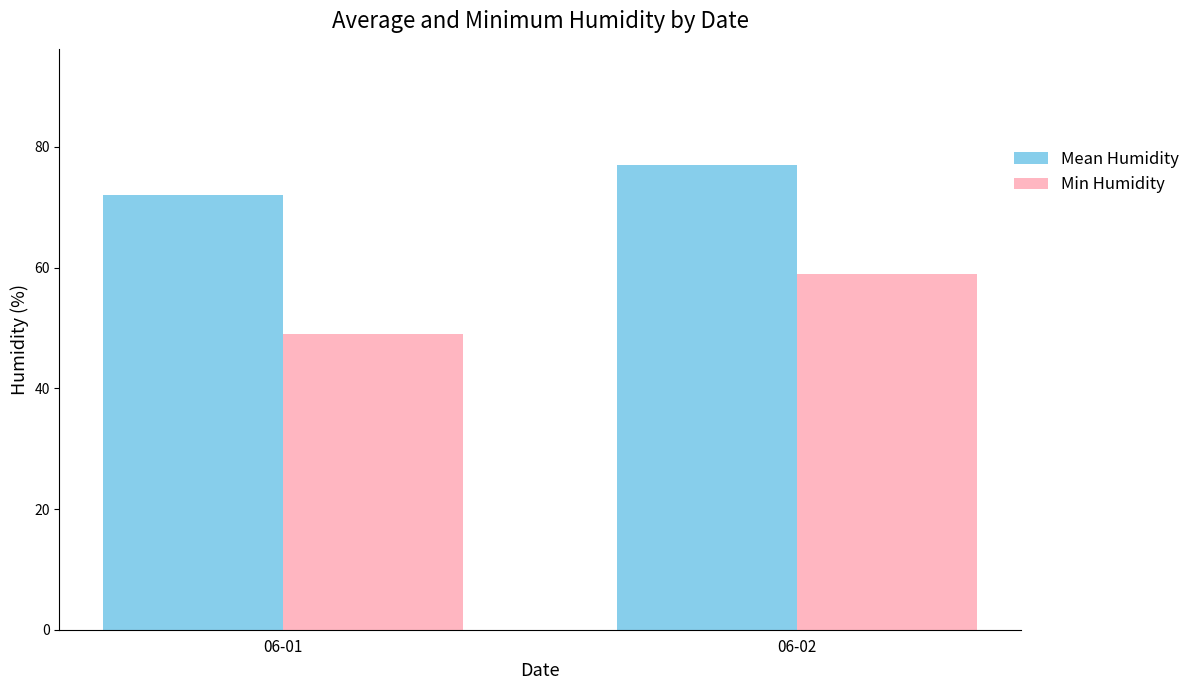

What are all the series names shown in the legend?

Mean Humidity, Min Humidity